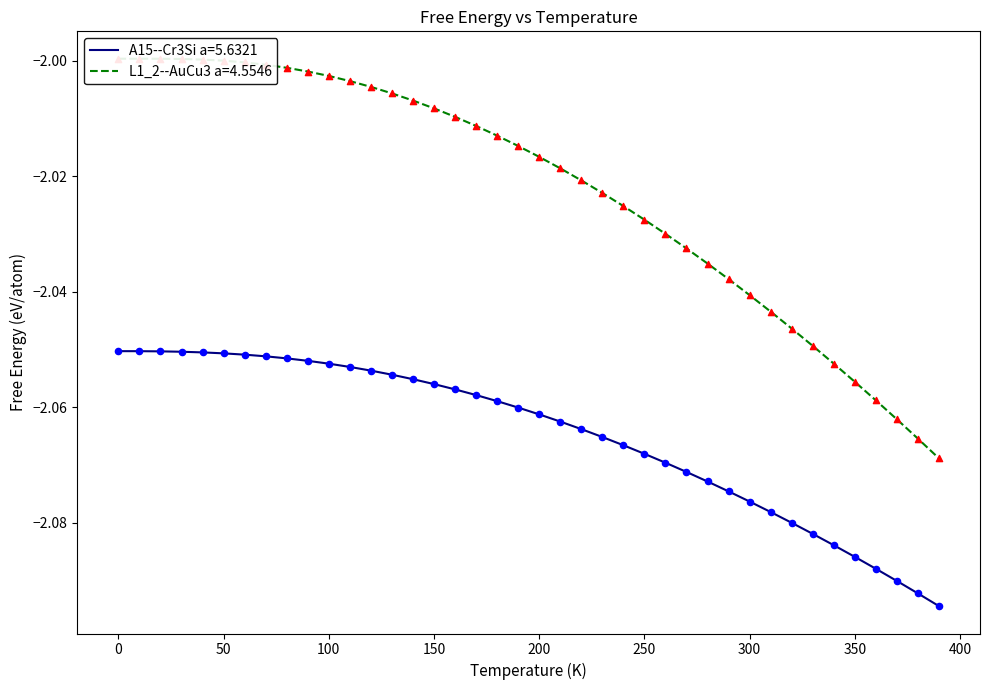

Which series reaches the minimum Y coordinate?

A15--Cr3Si a=5.6321